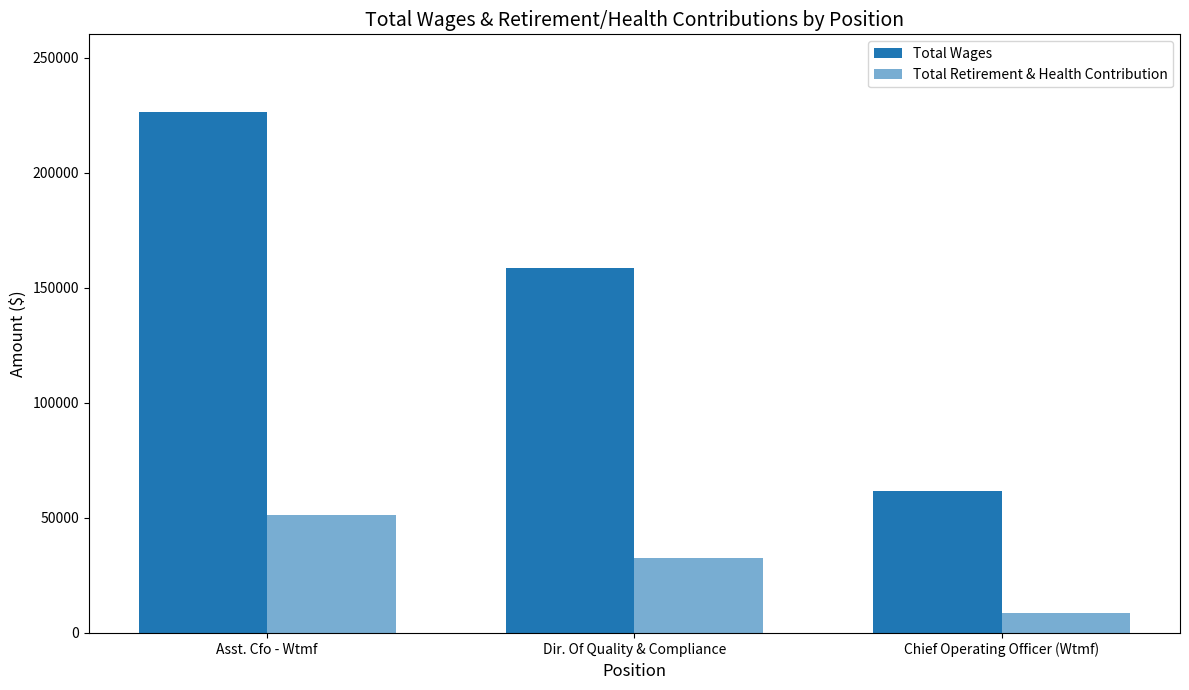

How many categories are shown in the chart?

3